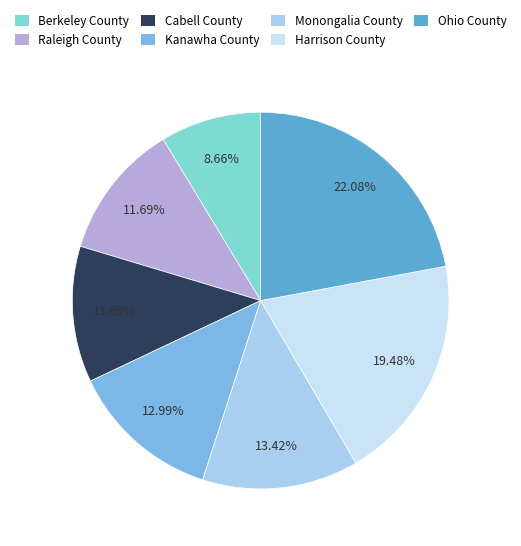

True or false: Berkeley County accounts for 19% of the total.

False